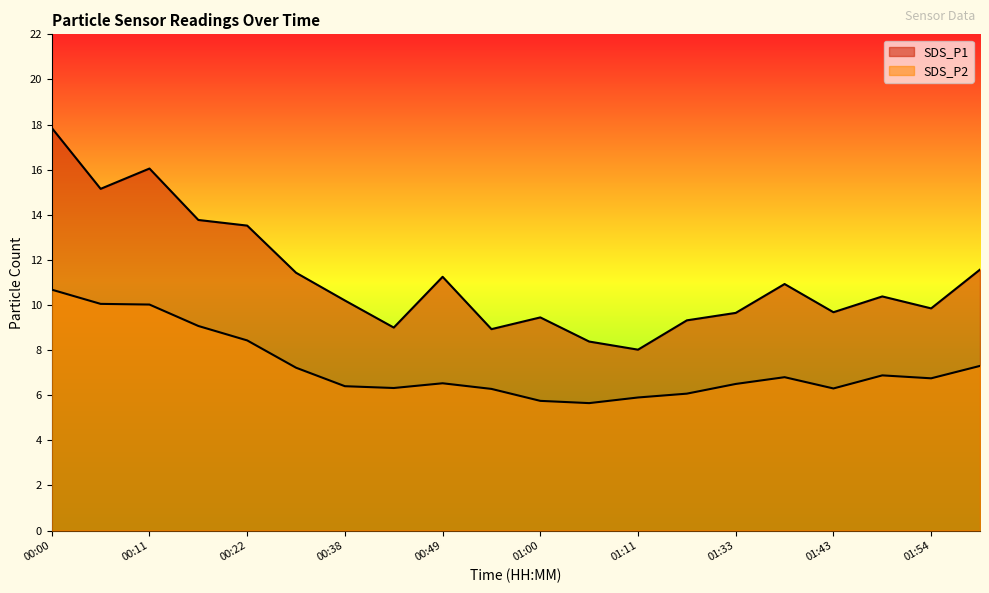

How many distinct data groups are displayed?

2